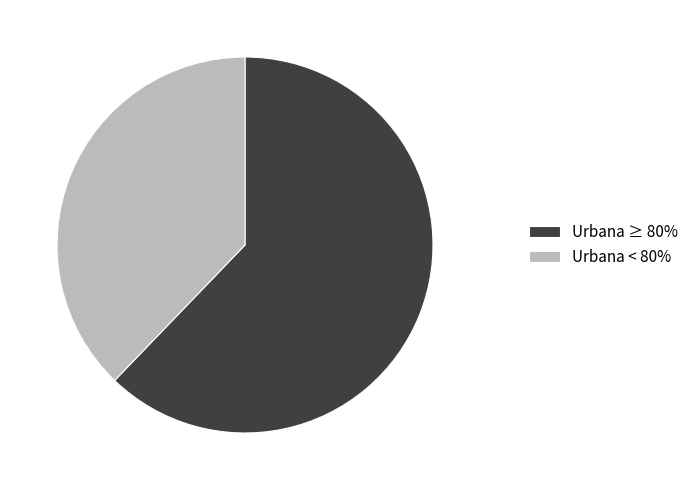

Is there a majority slice in this chart?

Yes